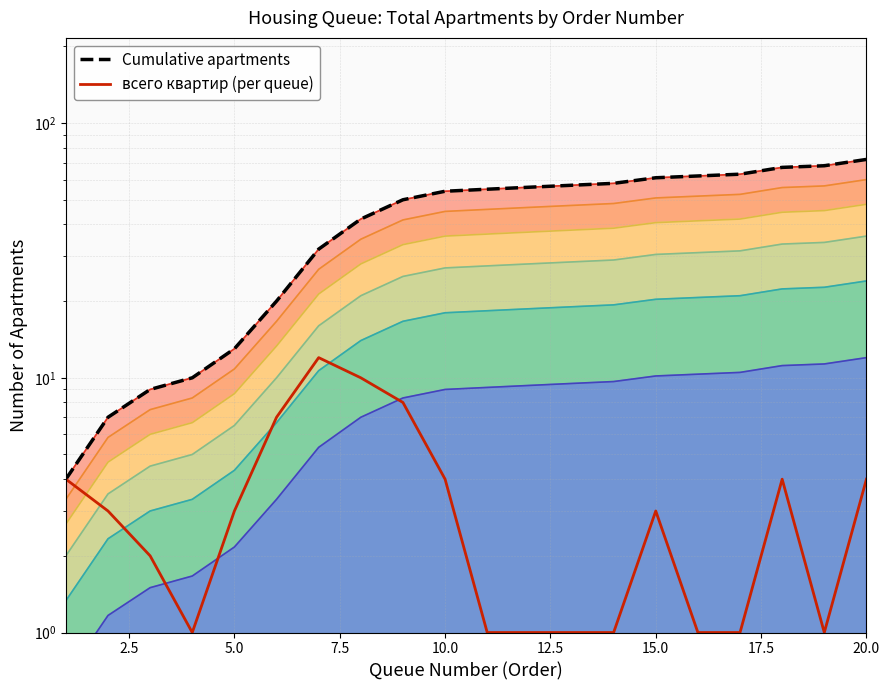

What are all the series names shown in the legend?

Cumulative apartments, всего квартир (per queue)